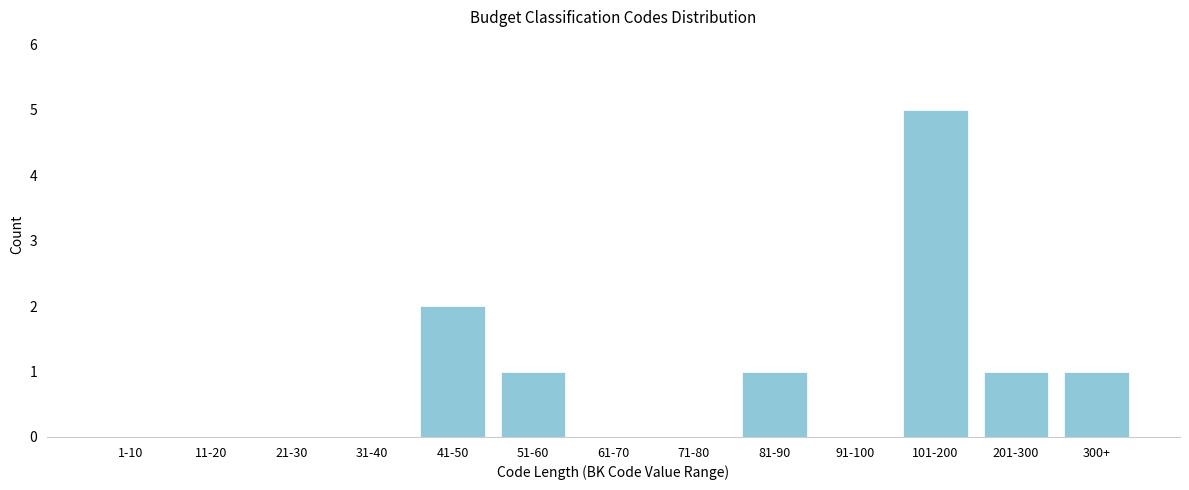

Reading right to left, transcribe all the data shown in this chart.

300+=1	201-300=1	101-200=5	91-100=0	81-90=1	71-80=0	61-70=0	51-60=1	41-50=2	31-40=0	21-30=0	11-20=0	1-10=0